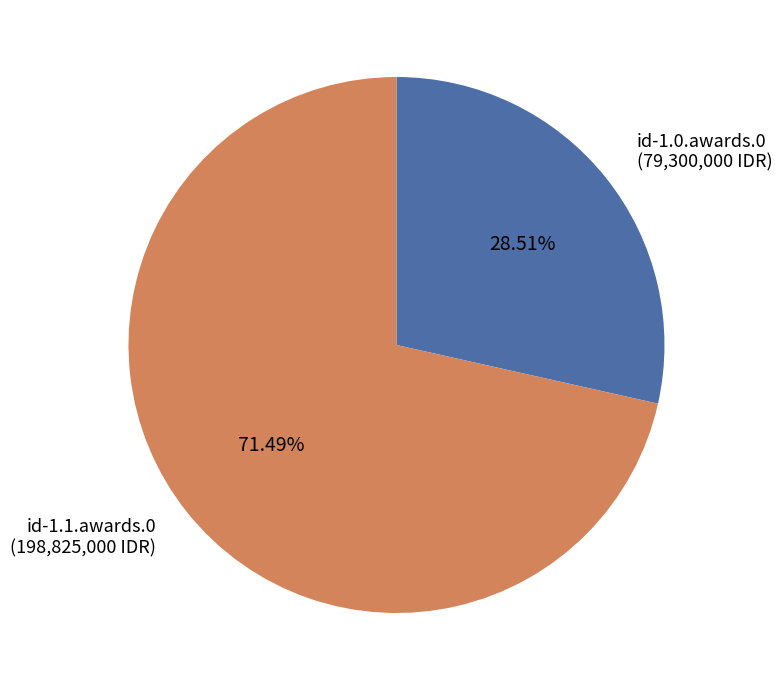

What is the ratio of the value at id-1.1.awards.0 (198,825,000 IDR) to the value at id-1.0.awards.0 (79,300,000 IDR)?

2.5